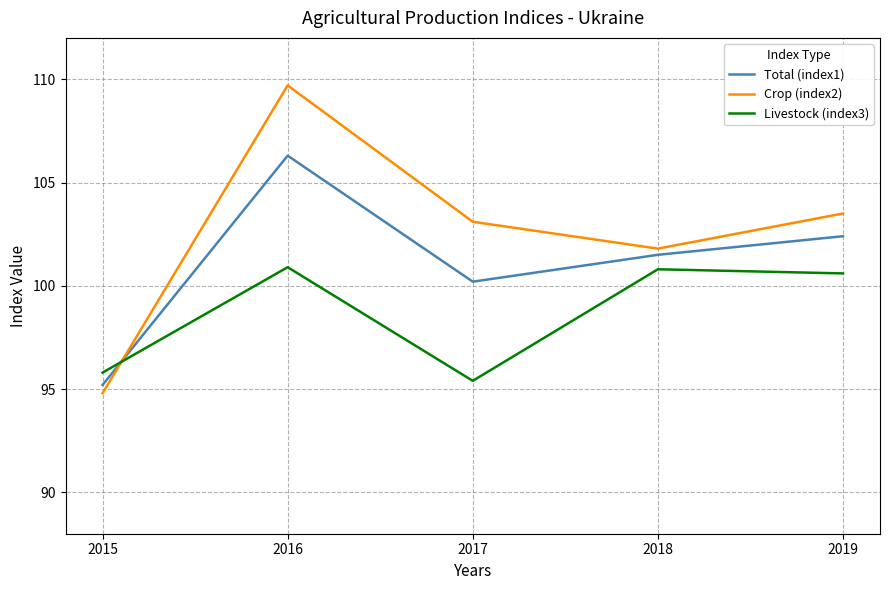

What is the difference between the highest and lowest values at 2017?

7.7